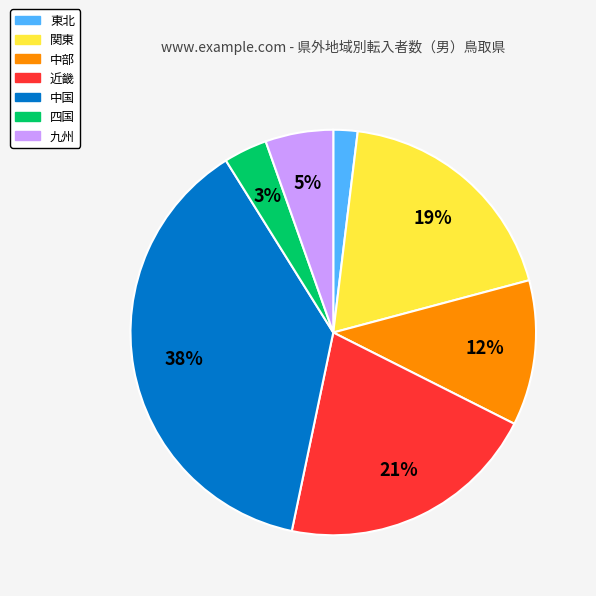

How many segments does this pie chart have?

7